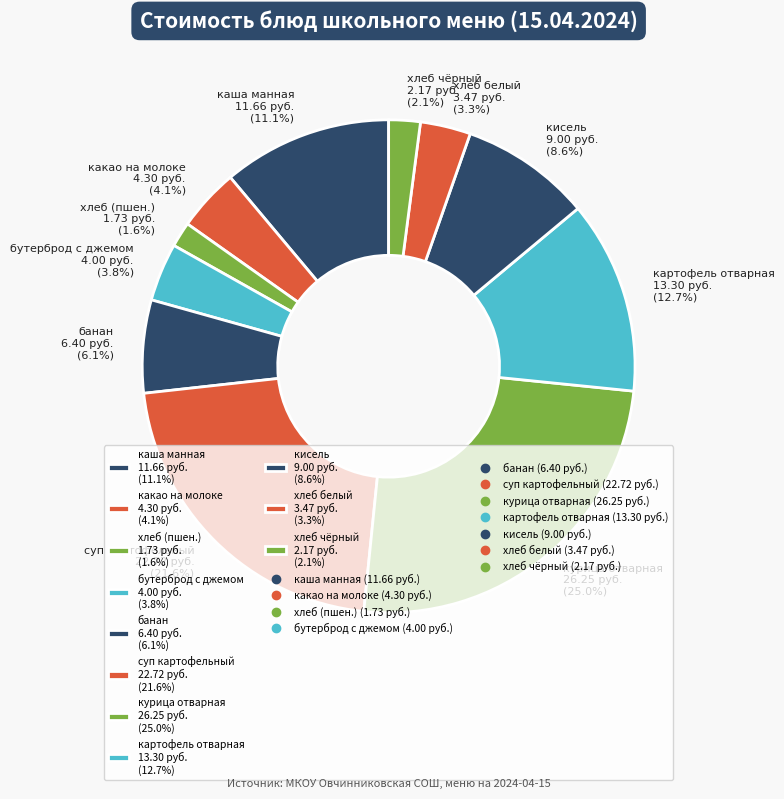

How many segments does this pie chart have?

11